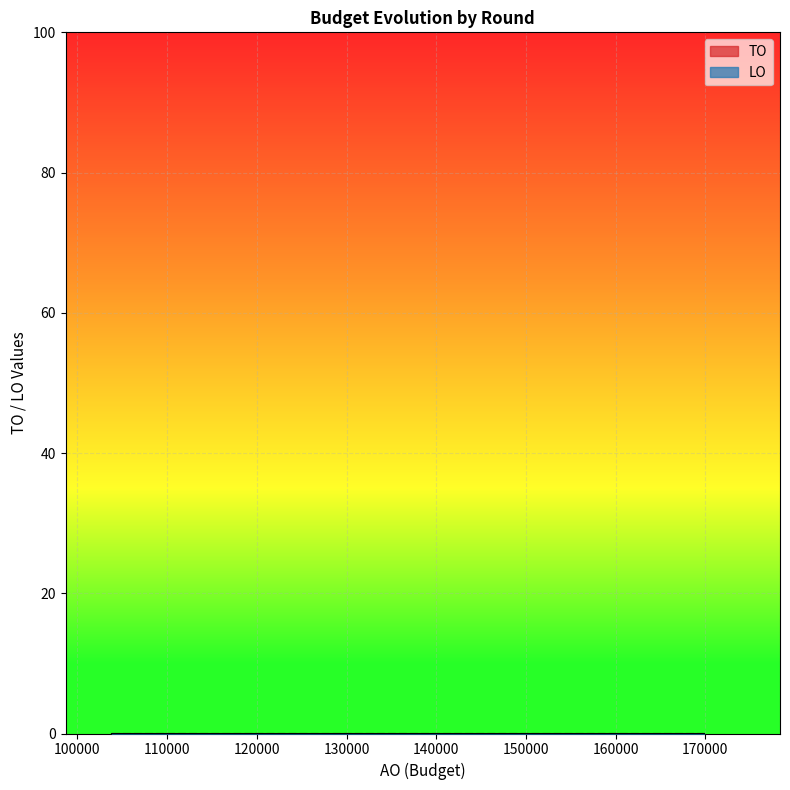

True or false: AO has more than 0 interior local peaks.

True